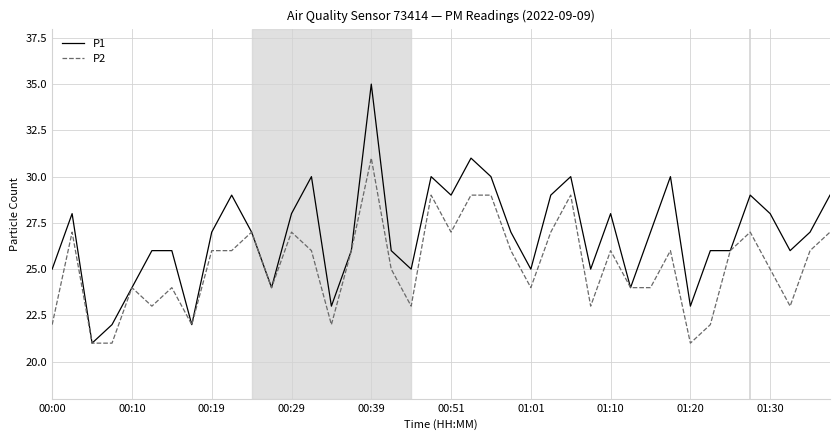

Which series has the largest total across all categories?

P1